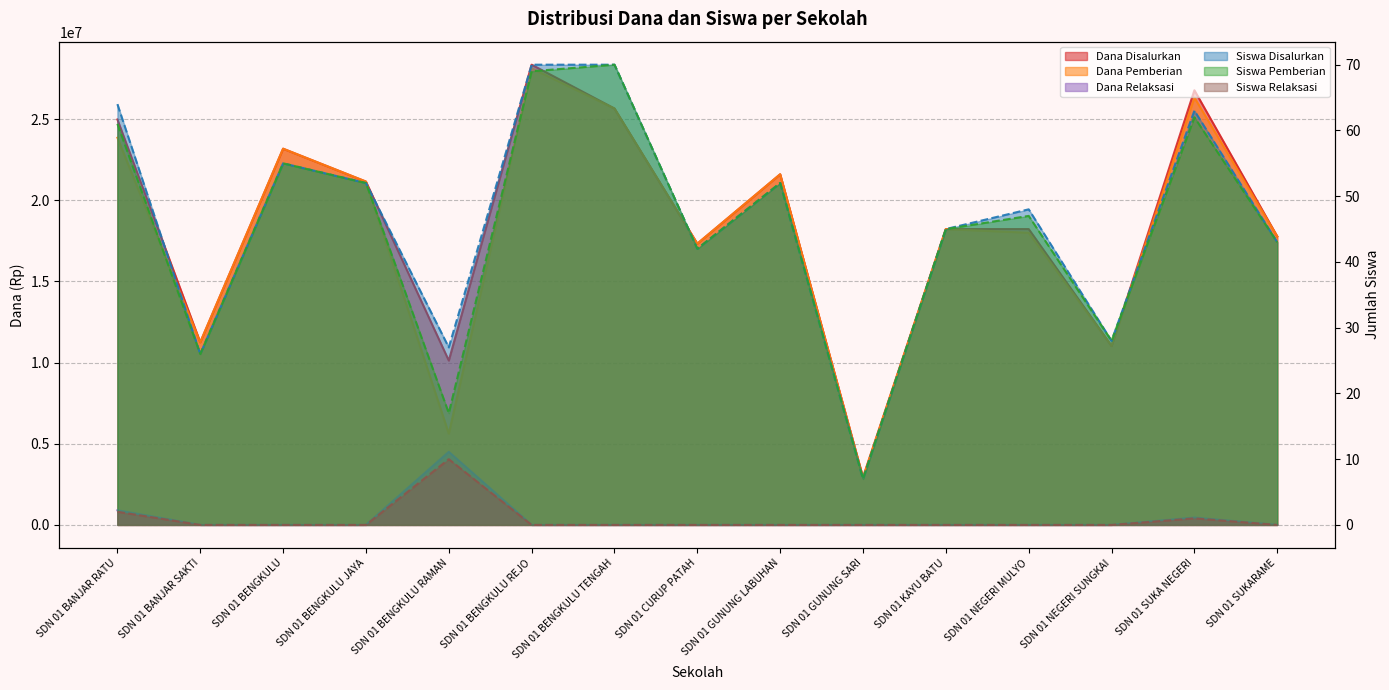

The value of Dana Disalurkan at SDN 01 SUKA NEGERI is 26775000. True or false?

True